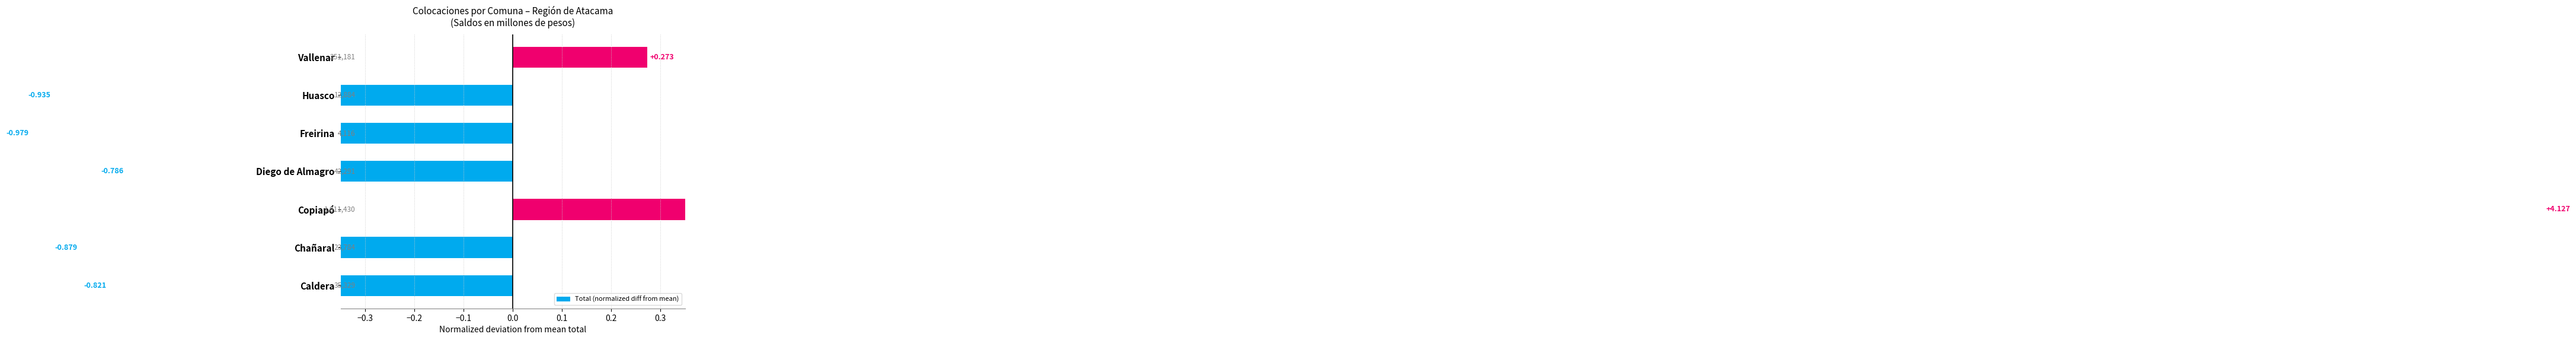

How many values are below zero?

5